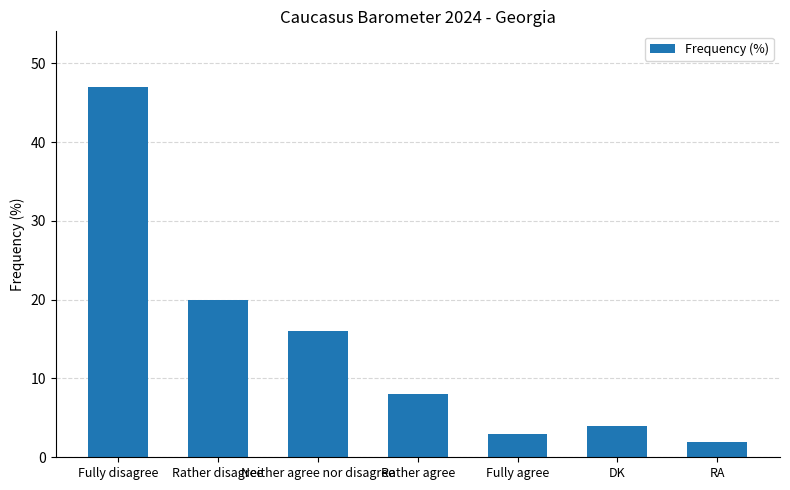

Rank the categories by value from highest to lowest.

Fully disagree, Rather disagree, Neither agree nor disagree, Rather agree, DK, Fully agree, RA